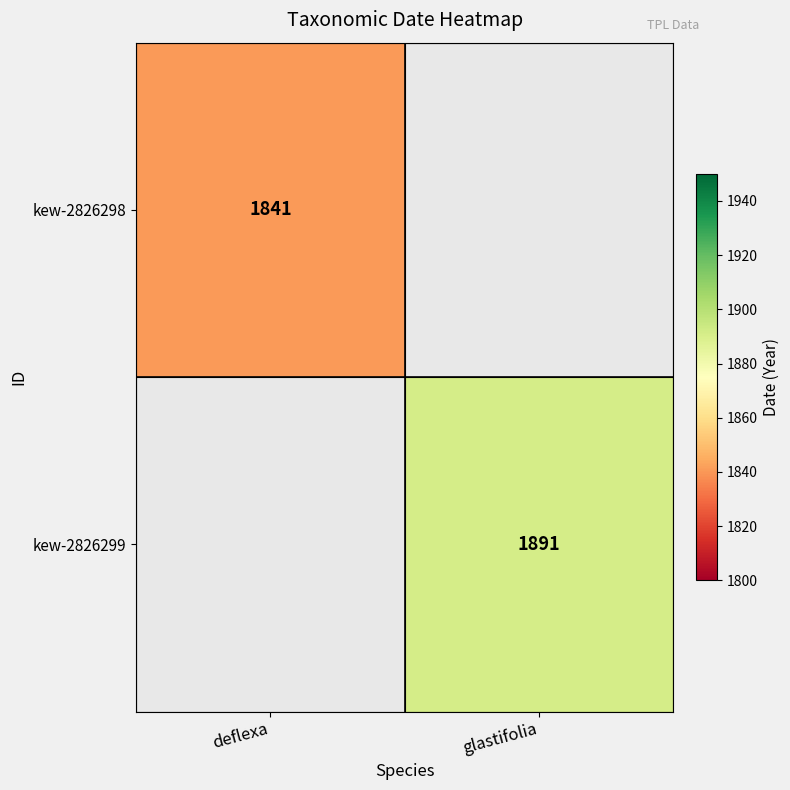

Is the value of kew-2826298 at deflexa greater than the value of kew-2826299 at glastifolia?

No